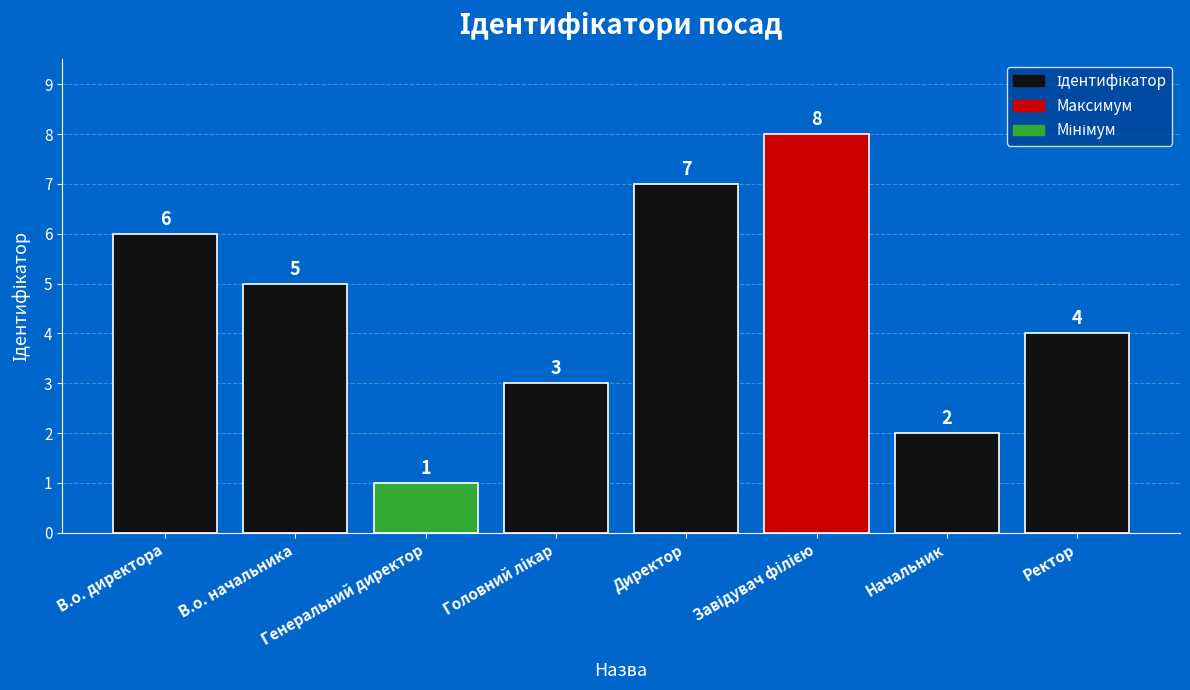

Reading left to right, extract all data points from this chart.

6	5	1	3	7	8	2	4